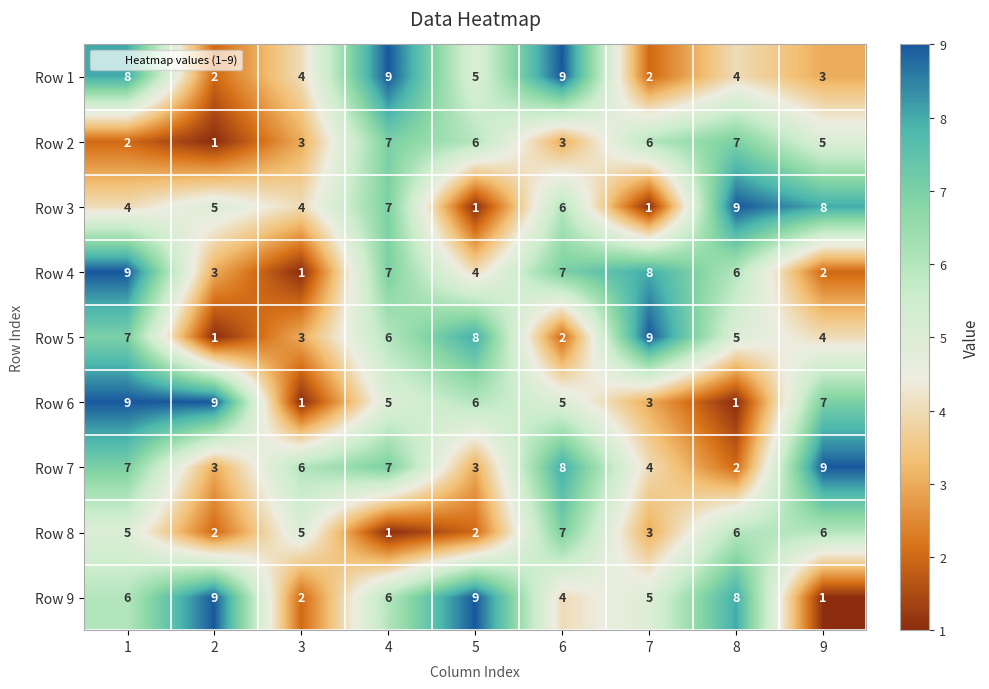

The Row 8 series shows 4 at 2. True or false?

False